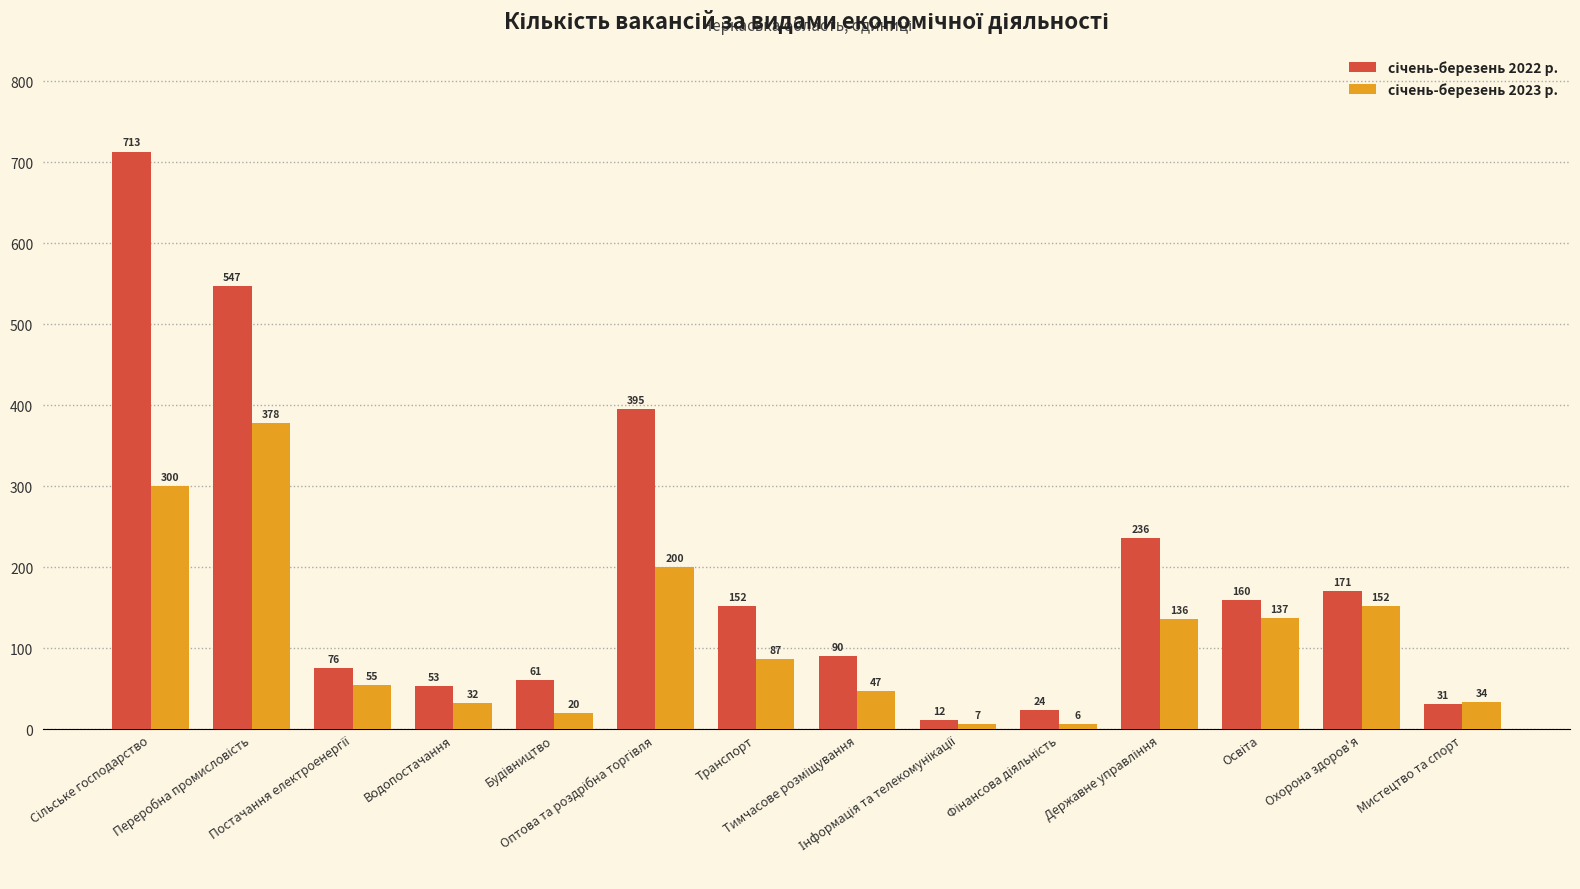

What is the minimum value shown in the chart?

6